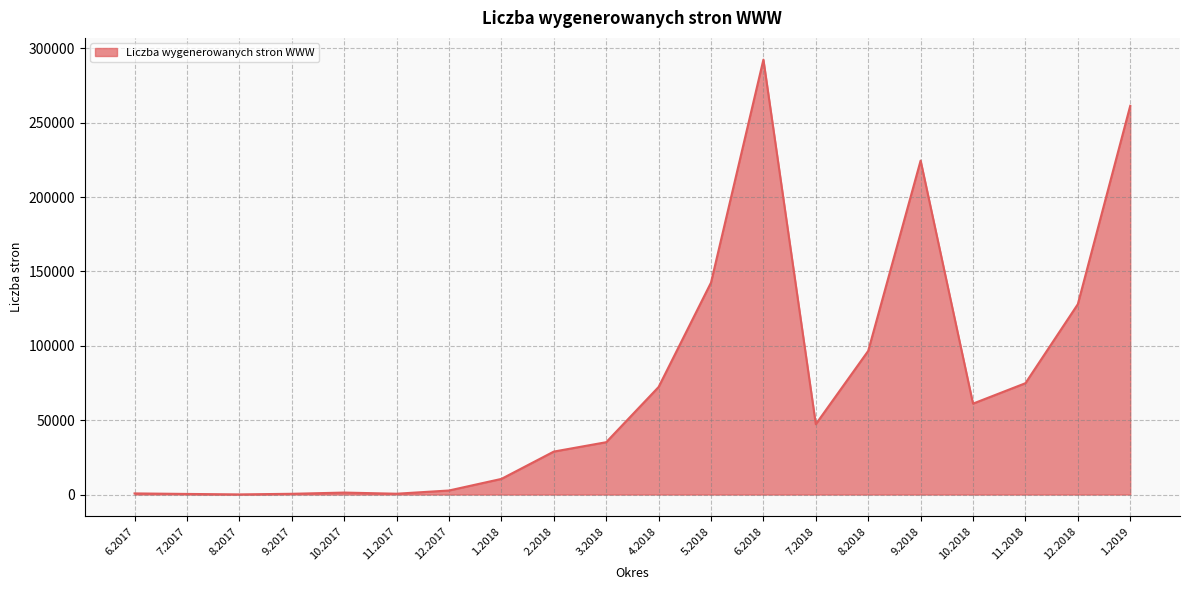

What is the difference between the maximum and minimum values?

292340